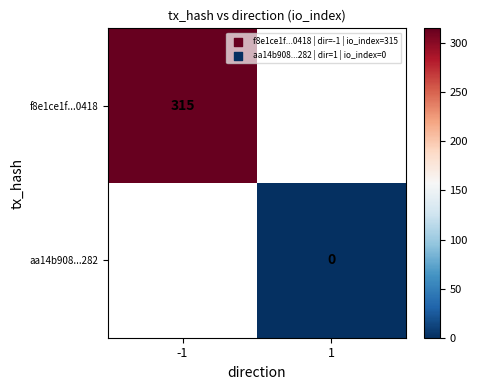

At how many categories does at least one series exceed 91?

1